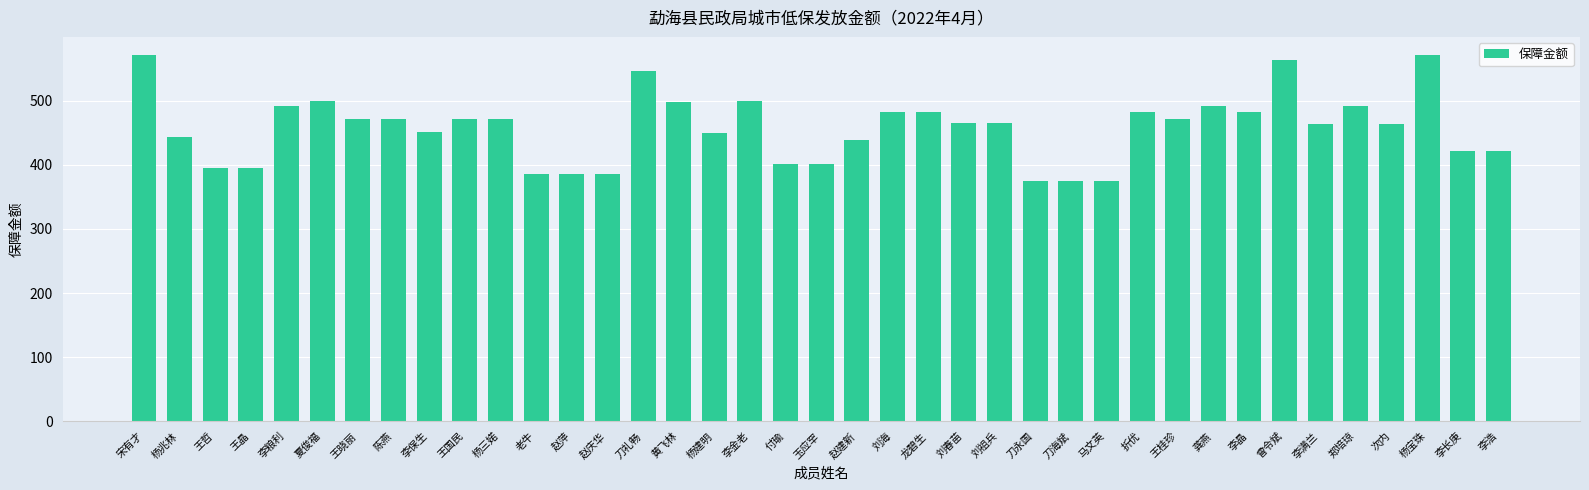

What is the value of the 29th bar from the left?

483